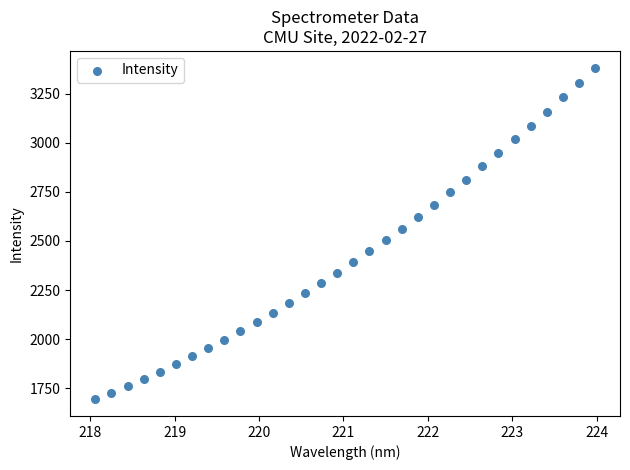

What is the range of Y values (max minus min)?

1689.1